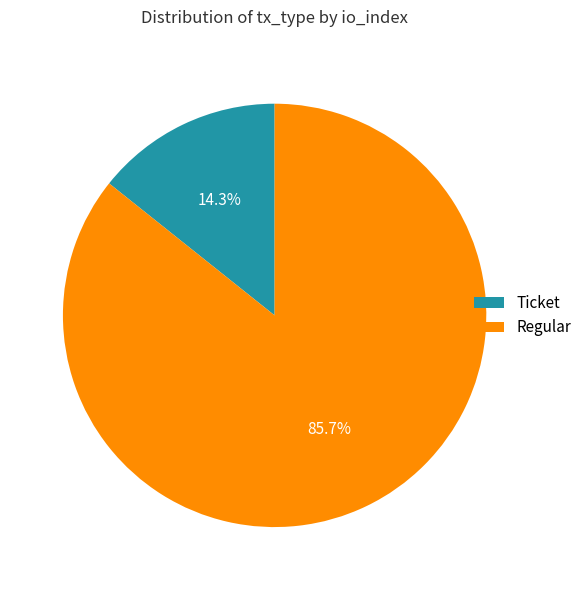

Which category accounts for the majority?

Regular